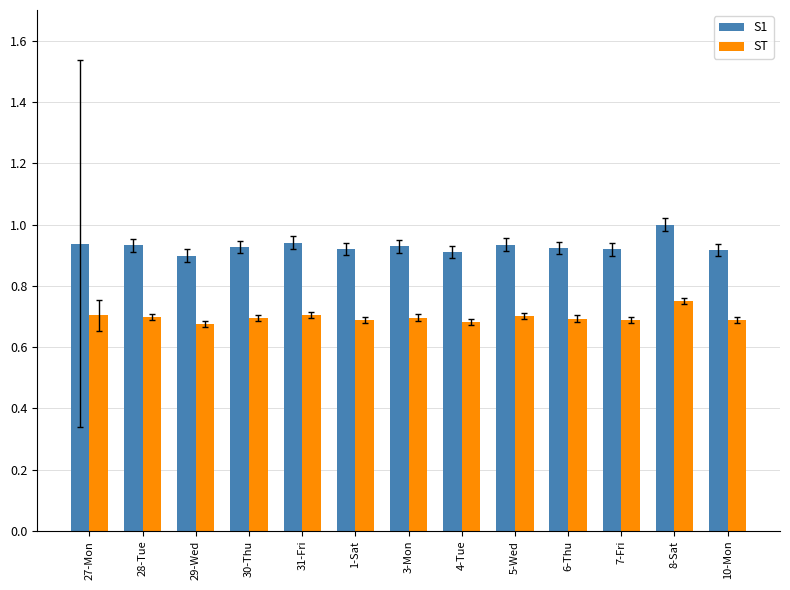

How many bars are there in total?

26